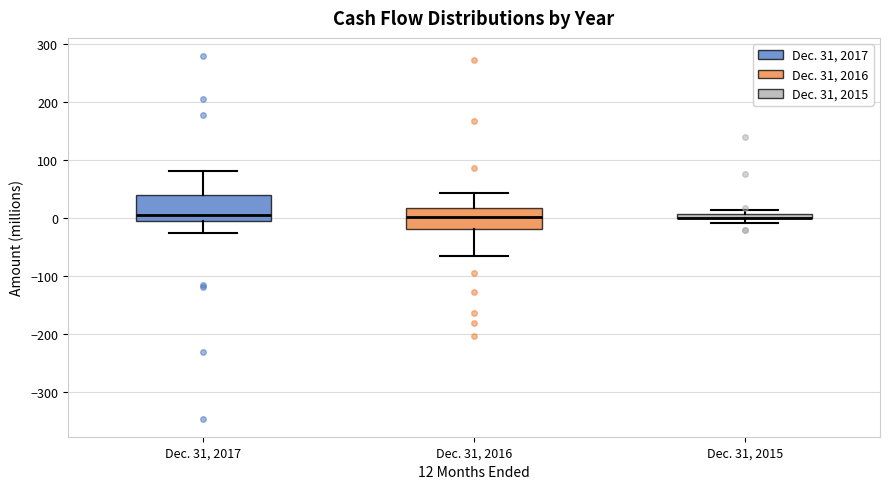

Where does the upper whisker of the box for Dec. 31, 2017 end on the y-axis? The values are not printed on the chart, so give them approximately, as read against the axis.

80